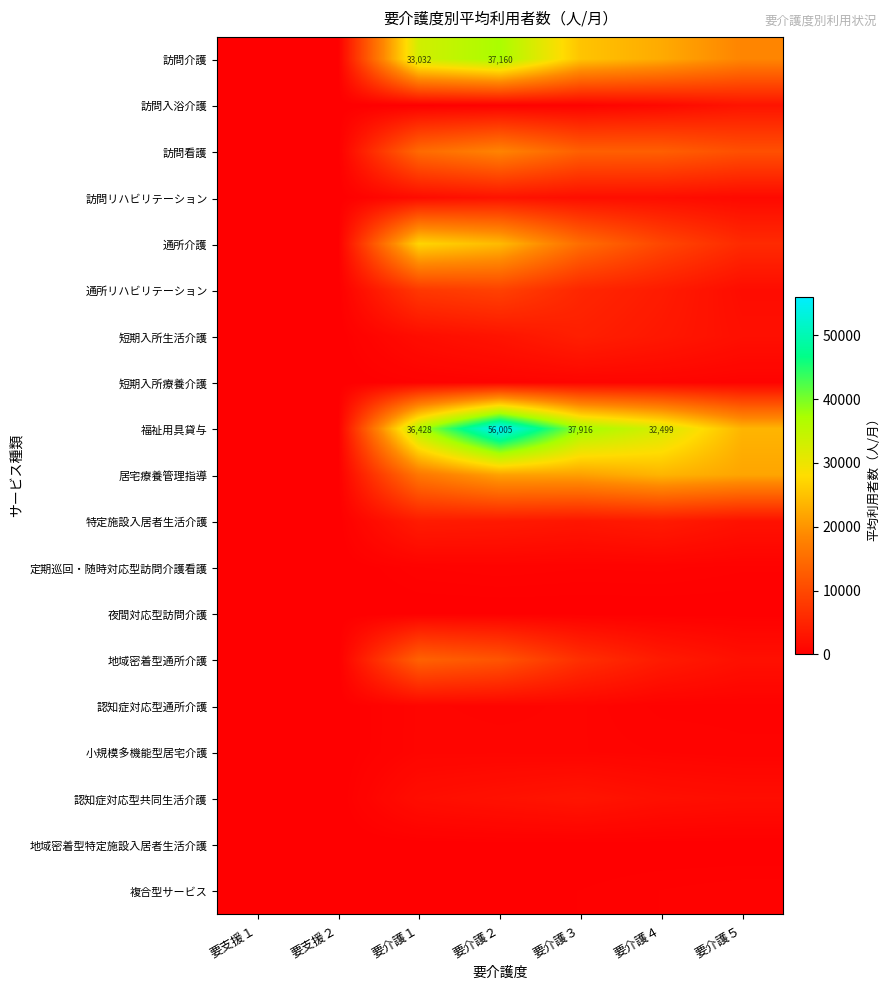

Which series has the largest range (max minus min)?

福祉用具貸与